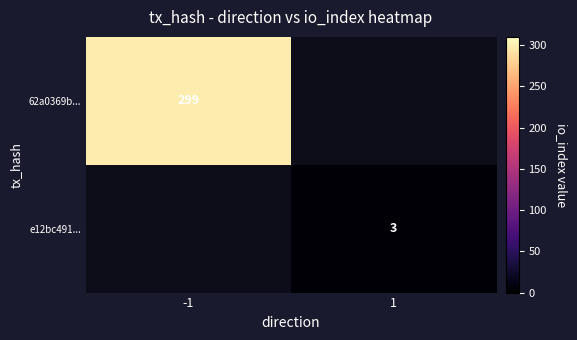

The value of 62a0369b... at -1 is 393. True or false?

False